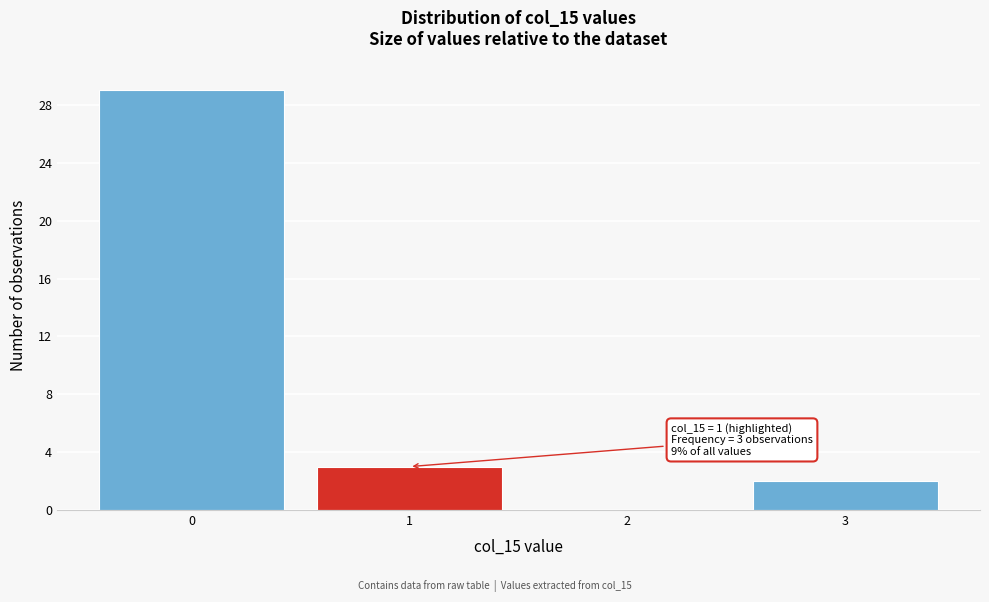

Reading left to right, list all the values displayed in this chart.

0=29	1=3	2=0	3=2